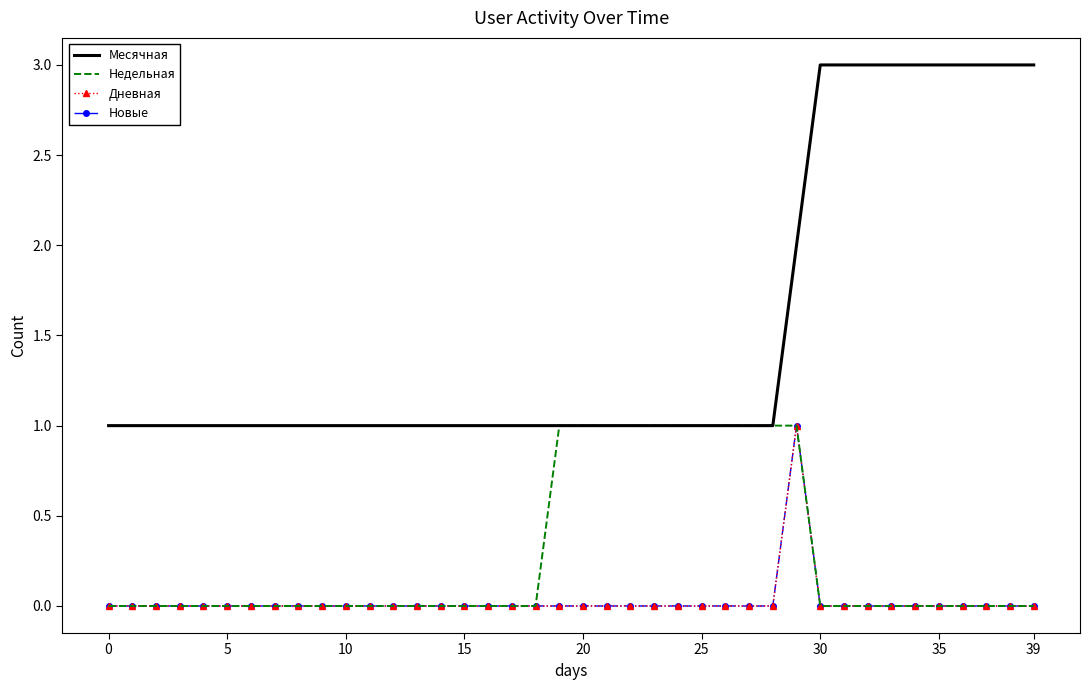

Which series has the widest spread of values?

Месячная